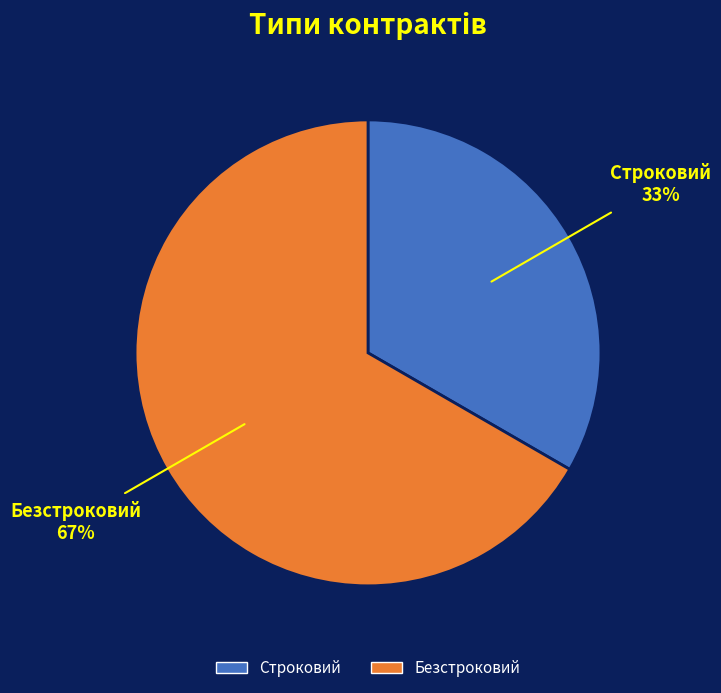

To the nearest percent, what is the combined percentage of Безстроковий and Строковий?

100%